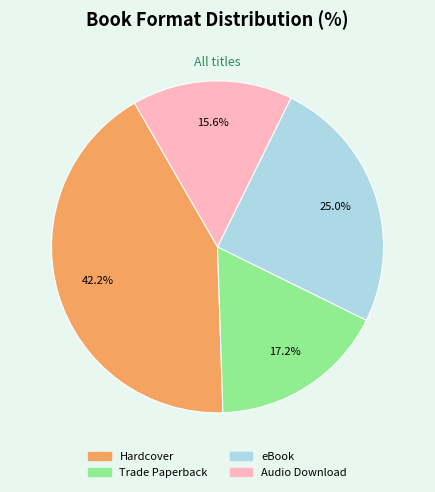

True or false: eBook accounts for 25% of the total.

True